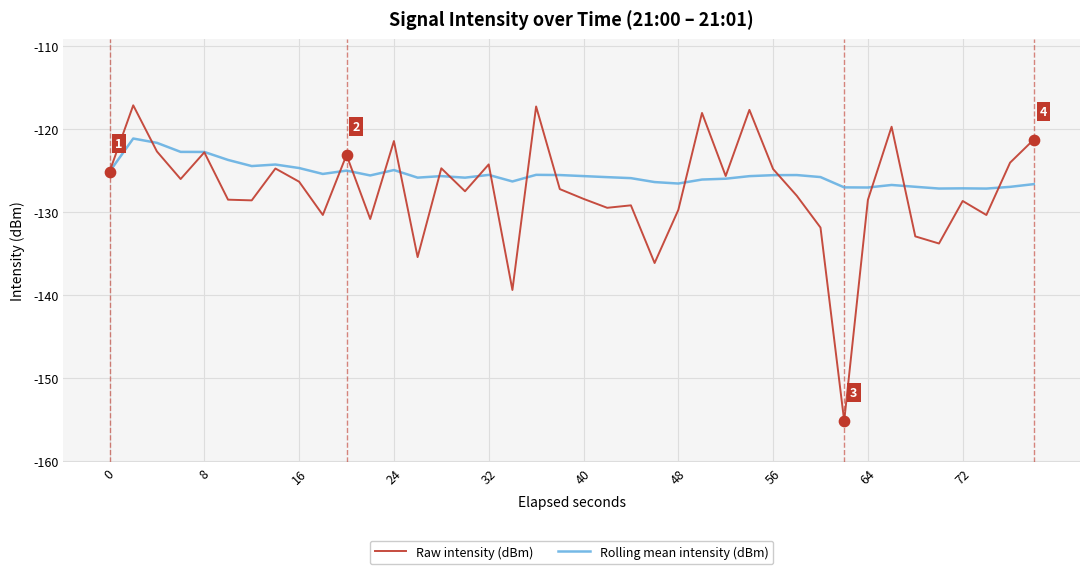

Rank the series by their maximum value, from highest to lowest.

Raw intensity (dBm), Rolling mean intensity (dBm)